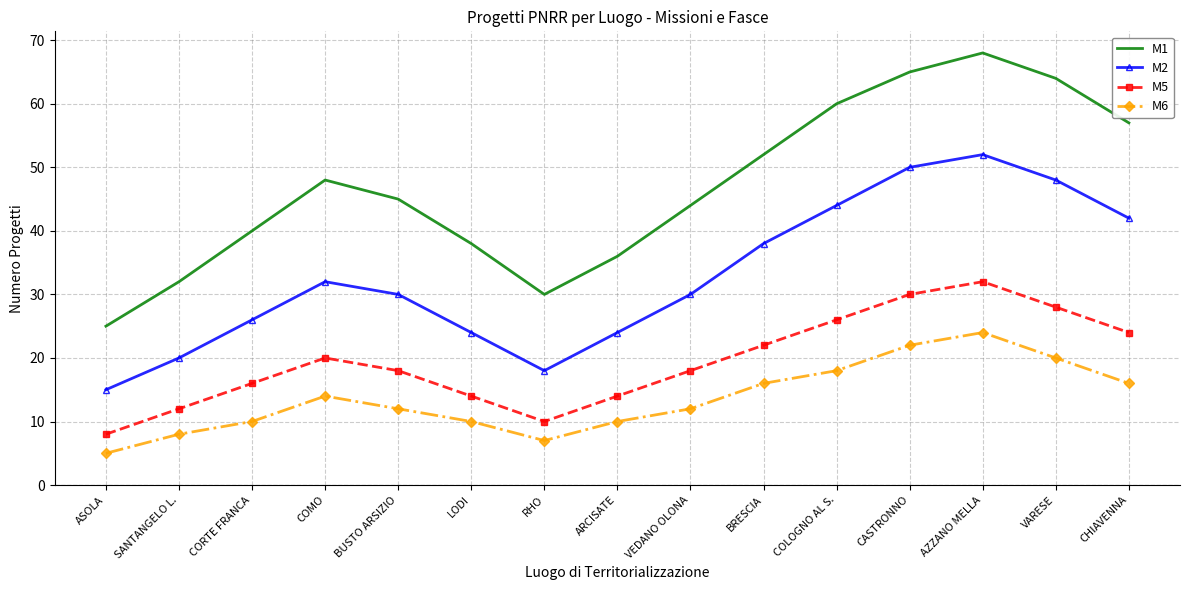

What is the minimum value for M1?

25